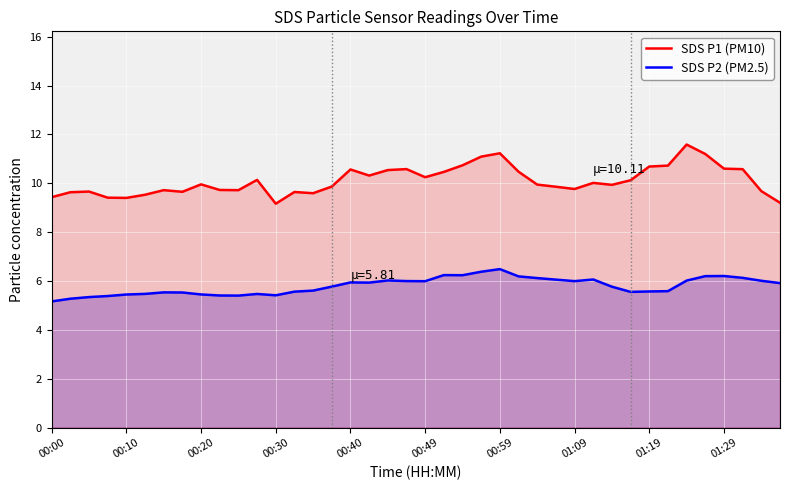

True or false: SDS P2 (PM2.5) and SDS P1 (PM10) intersect in this chart.

False